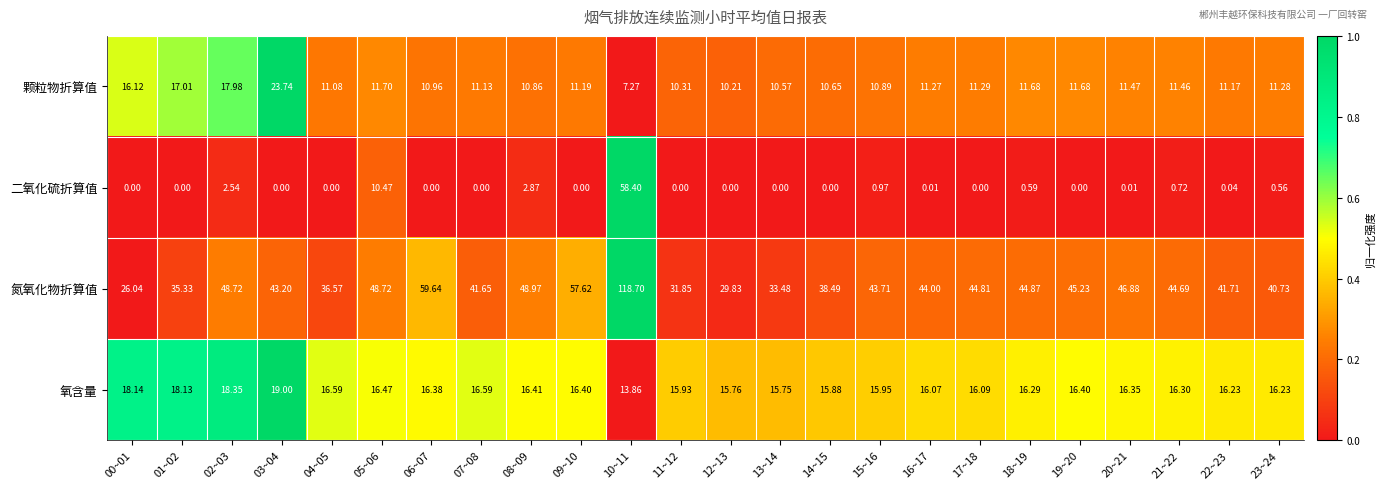

Between 05~06 and 06~07, which series saw the biggest shift?

氮氧化物折算值